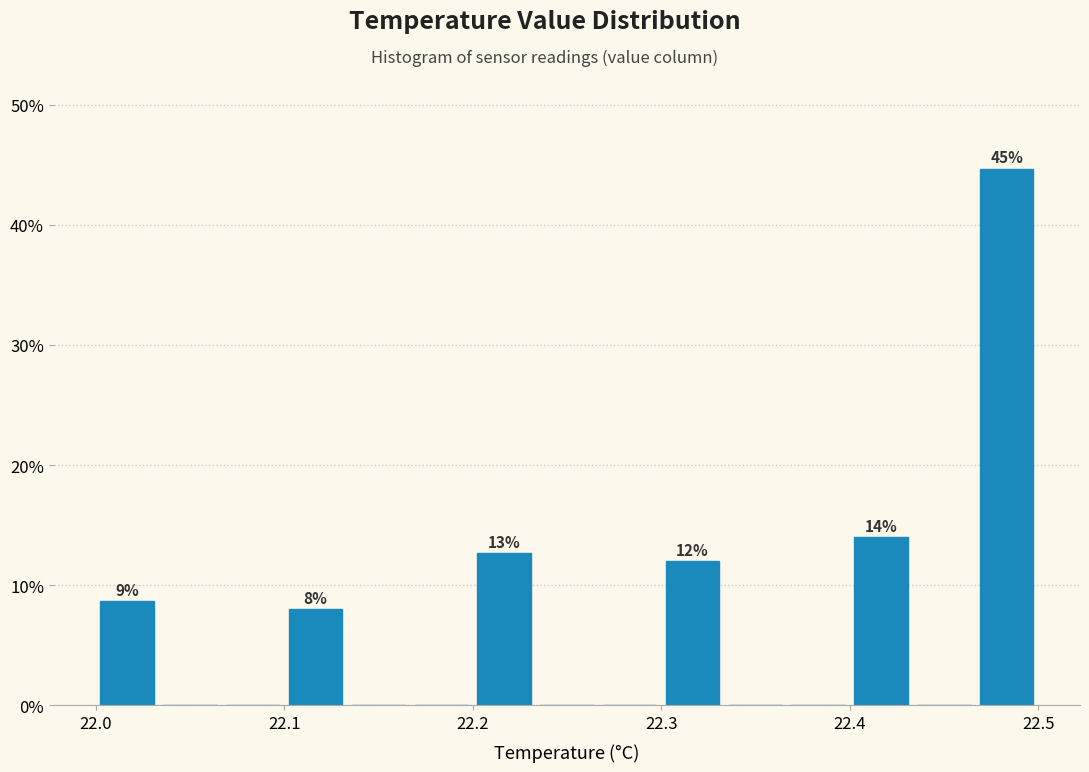

Read against the x-axis, roughly where is the centre of the tallest bar?

22.48